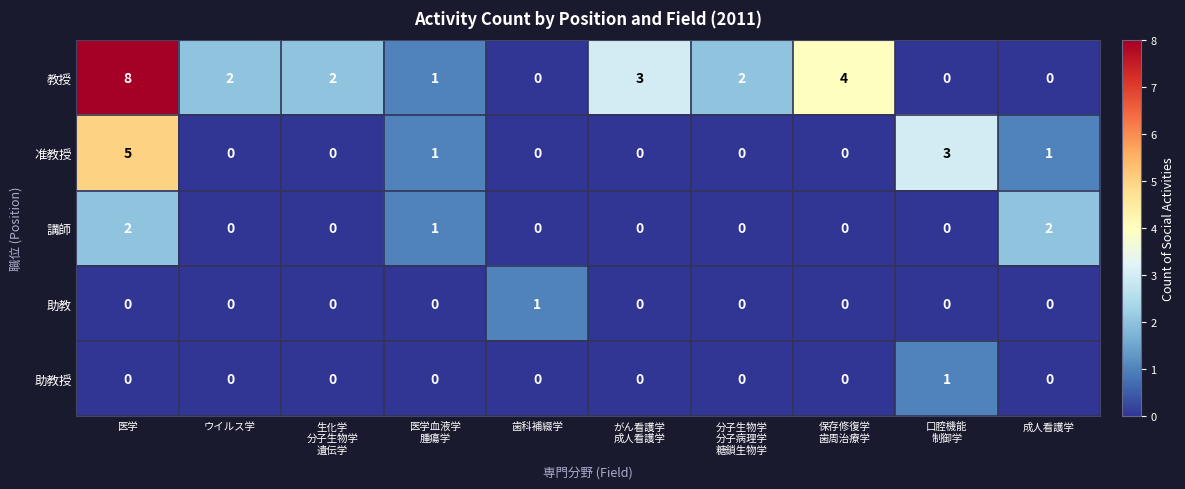

At which label does 教授 first exceed 2?

医学